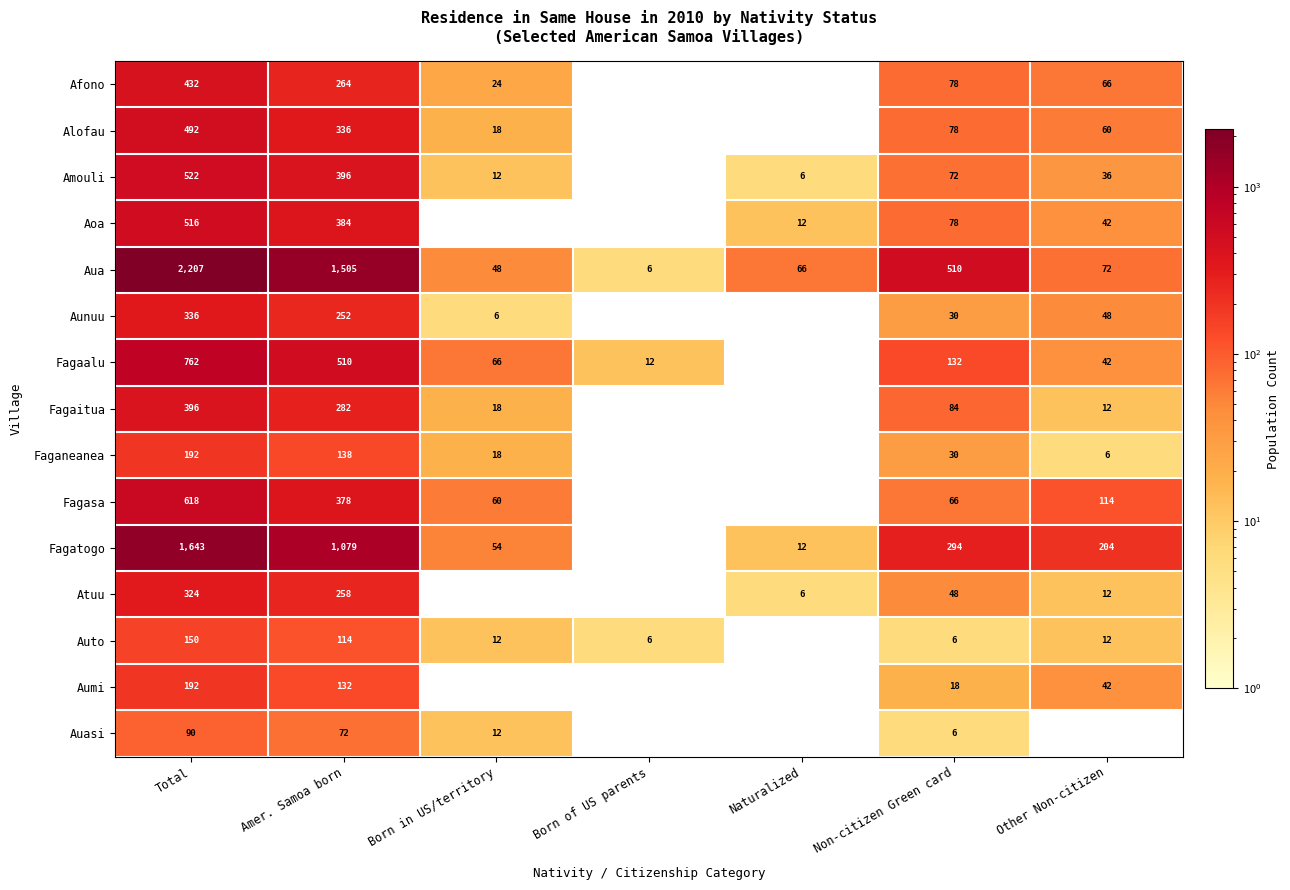

What is the difference between the second highest and minimum values in the Fagaitua series?

282